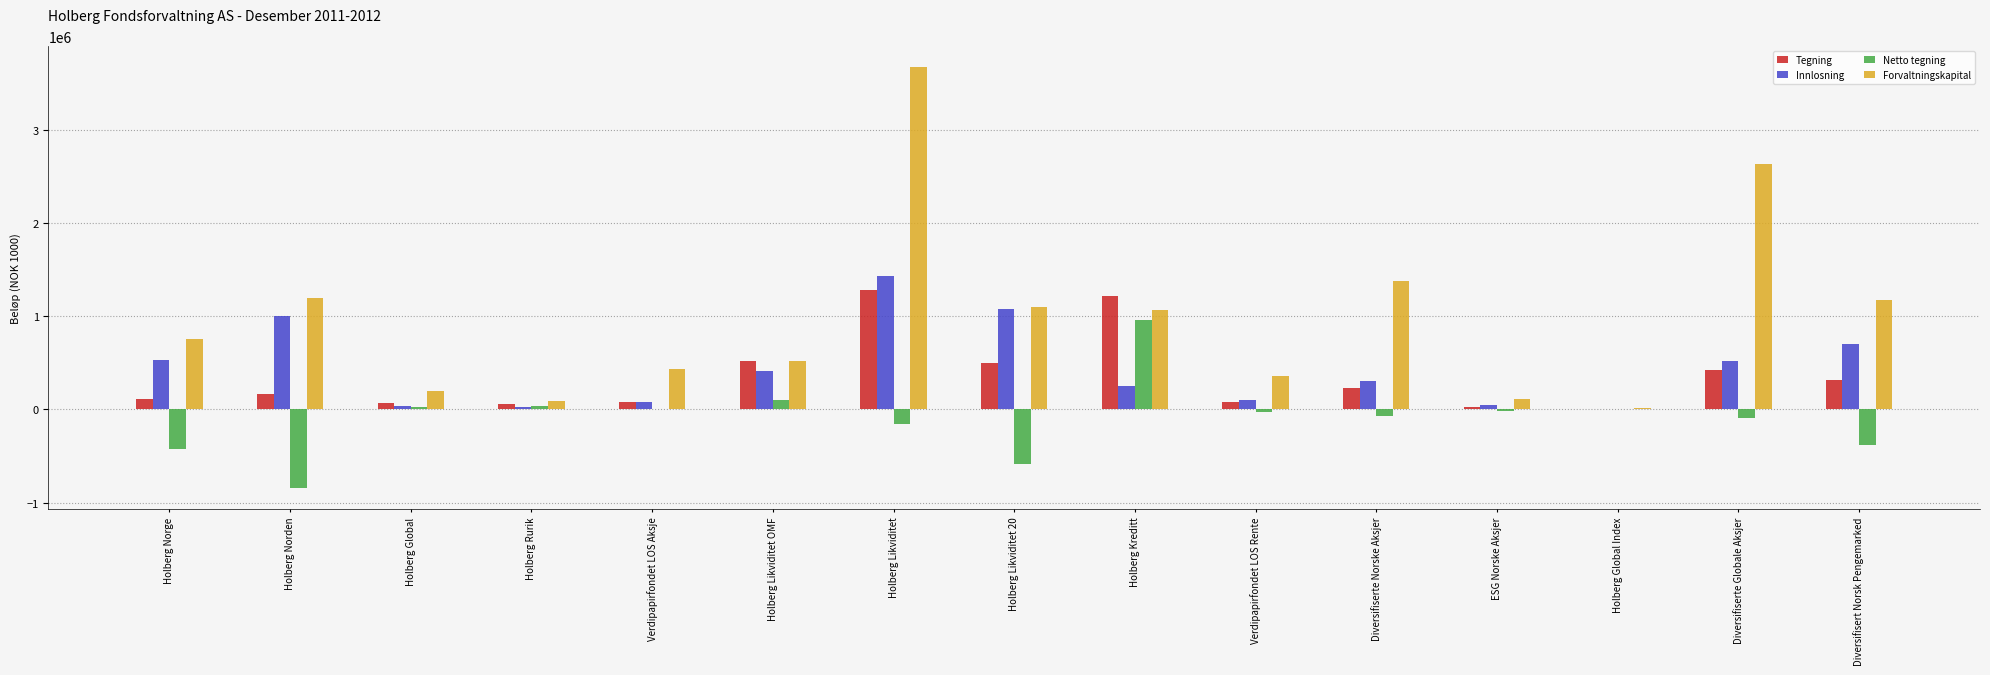

Which label corresponds to the largest value in the chart?

Holberg Likviditet